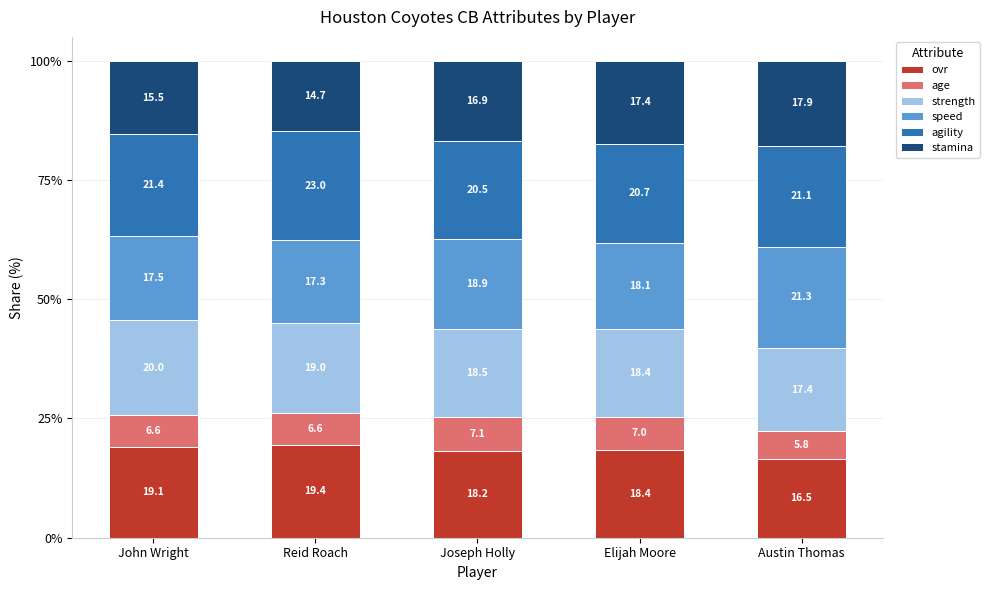

How many bars are there in total?

5